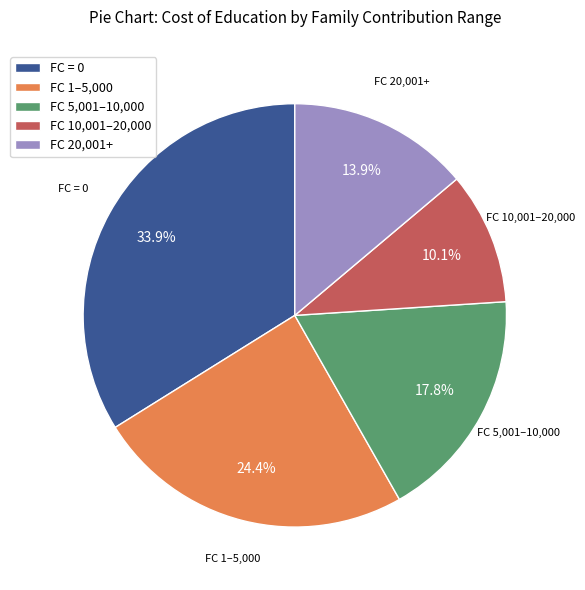

Rank the categories by value from lowest to highest.

FC 10,001–20,000, FC 20,001+, FC 5,001–10,000, FC 1–5,000, FC = 0